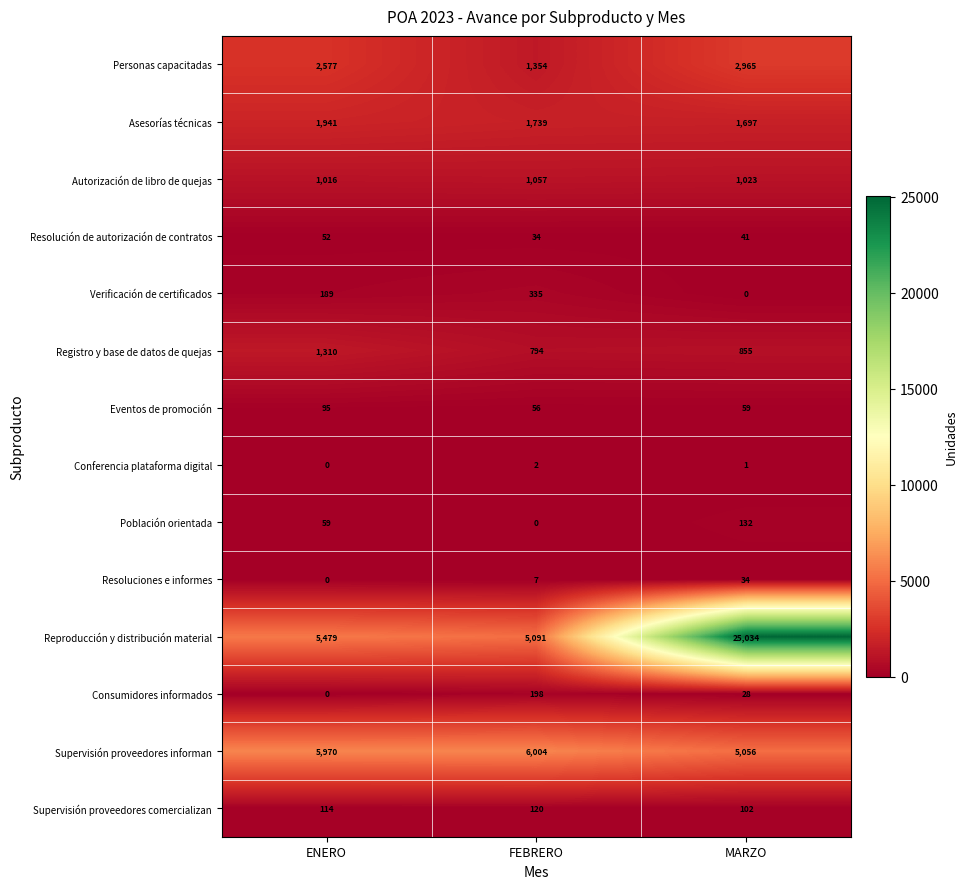

What is the greatest value displayed?

25034